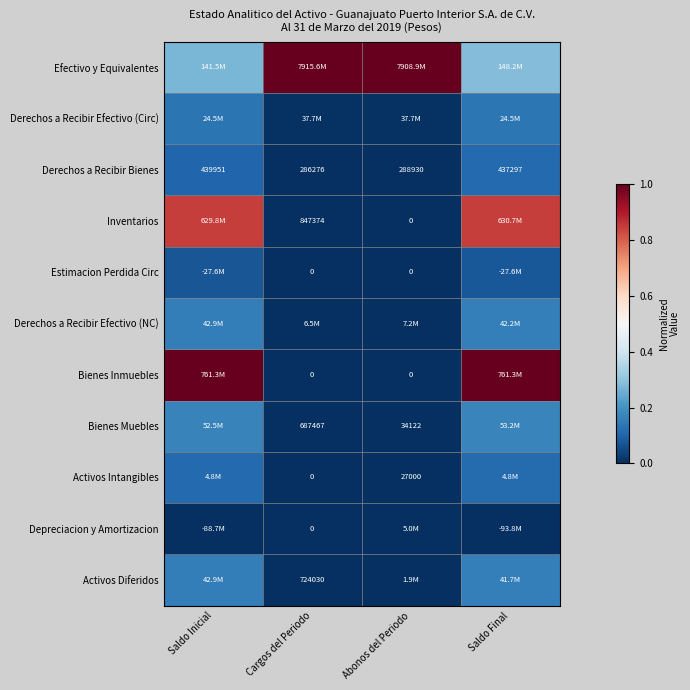

List the labels in order of Derechos a Recibir Bienes value, largest first.

Saldo Inicial, Saldo Final, Abonos del Periodo, Cargos del Periodo